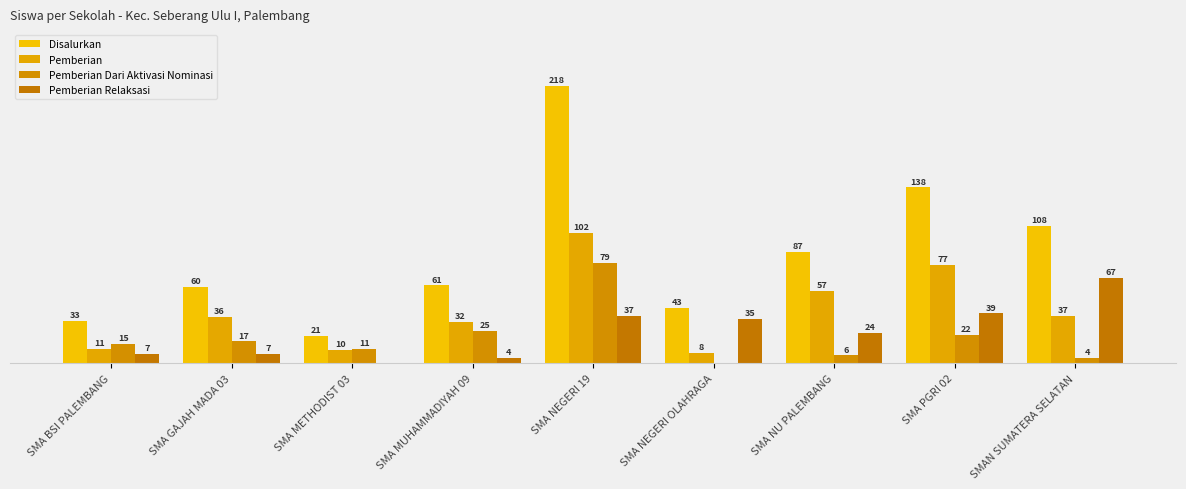

Reading right to left, transcribe all the data shown in this chart.

Disalurkan: SMAN SUMATERA SELATAN=108	SMA PGRI 02=138	SMA NU PALEMBANG=87	SMA NEGERI OLAHRAGA=43	SMA NEGERI 19=218	SMA MUHAMMADIYAH 09=61	SMA METHODIST 03=21	SMA GAJAH MADA 03=60	SMA BSI PALEMBANG=33
Pemberian: SMAN SUMATERA SELATAN=37	SMA PGRI 02=77	SMA NU PALEMBANG=57	SMA NEGERI OLAHRAGA=8	SMA NEGERI 19=102	SMA MUHAMMADIYAH 09=32	SMA METHODIST 03=10	SMA GAJAH MADA 03=36	SMA BSI PALEMBANG=11
Pemberian Dari Aktivasi Nominasi: SMAN SUMATERA SELATAN=4	SMA PGRI 02=22	SMA NU PALEMBANG=6	SMA NEGERI OLAHRAGA=0	SMA NEGERI 19=79	SMA MUHAMMADIYAH 09=25	SMA METHODIST 03=11	SMA GAJAH MADA 03=17	SMA BSI PALEMBANG=15
Pemberian Relaksasi: SMAN SUMATERA SELATAN=67	SMA PGRI 02=39	SMA NU PALEMBANG=24	SMA NEGERI OLAHRAGA=35	SMA NEGERI 19=37	SMA MUHAMMADIYAH 09=4	SMA METHODIST 03=0	SMA GAJAH MADA 03=7	SMA BSI PALEMBANG=7